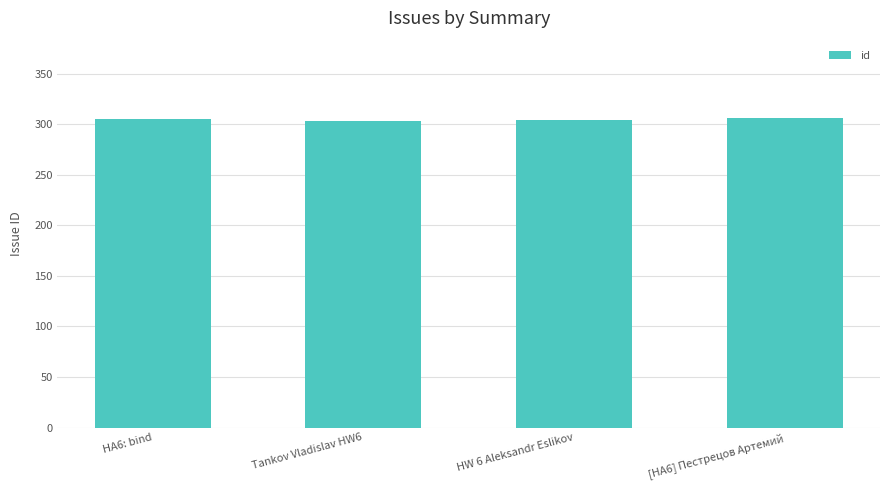

What is the sum of all values?

1218